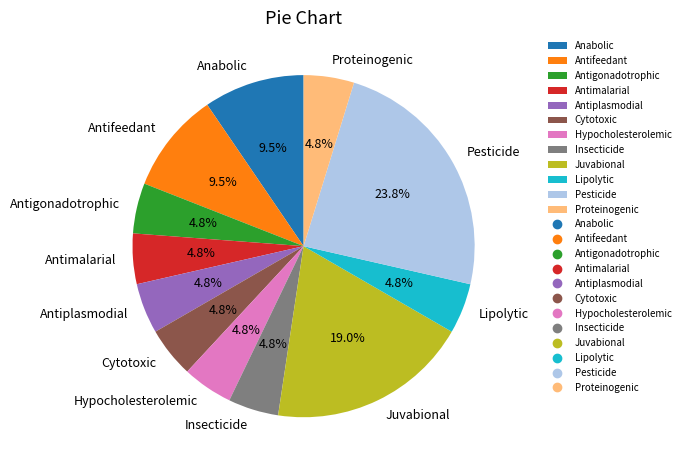

Is there a majority slice in this chart?

No